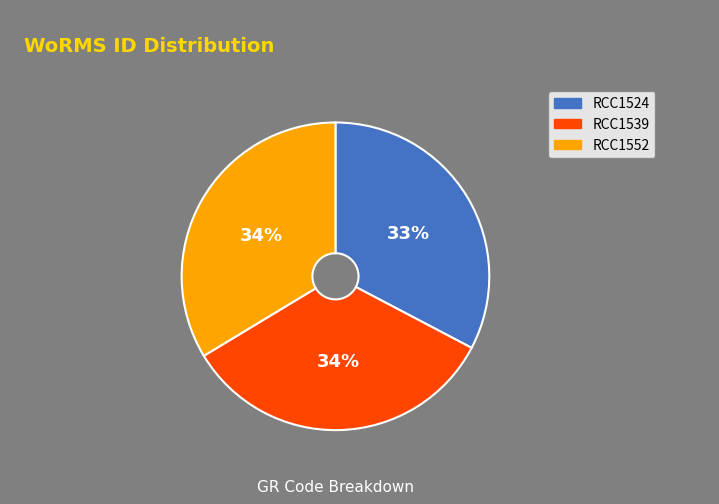

To the nearest percent, what percentage of the pie is RCC1552?

34%